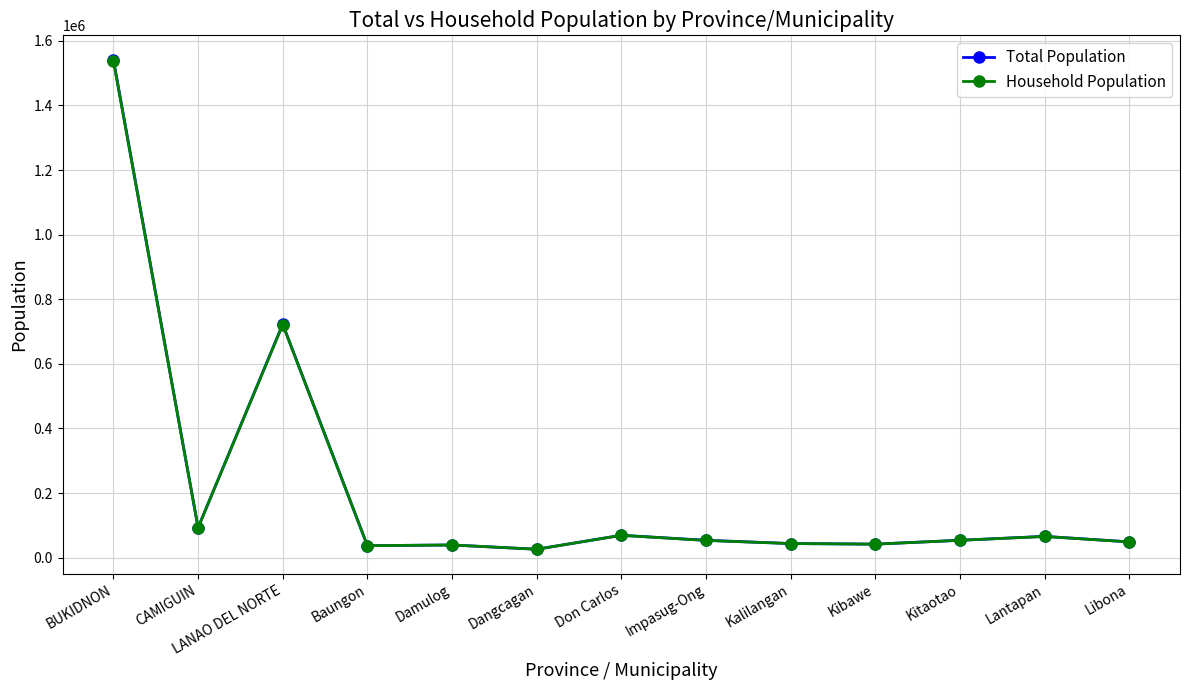

True or false: Total Population has a value of 41897 at Kibawe.

True